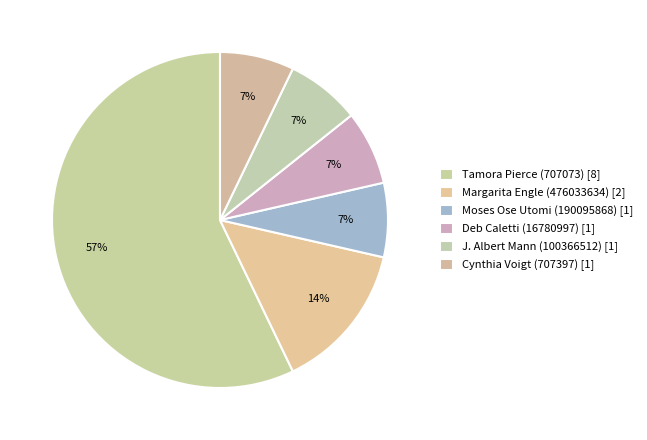

True or false: Margarita Engle (476033634) accounts for 14% of the total.

True